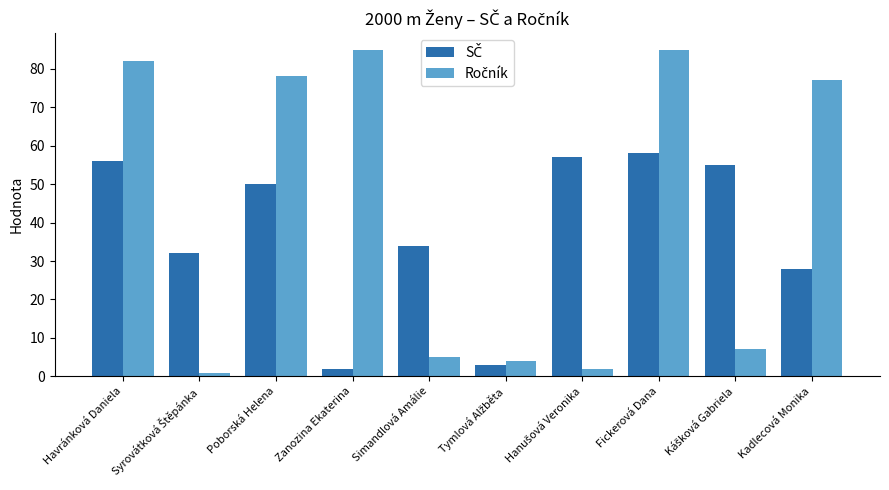

Rank the series at Kášková Gabriela from lowest to highest value.

Ročník, SČ